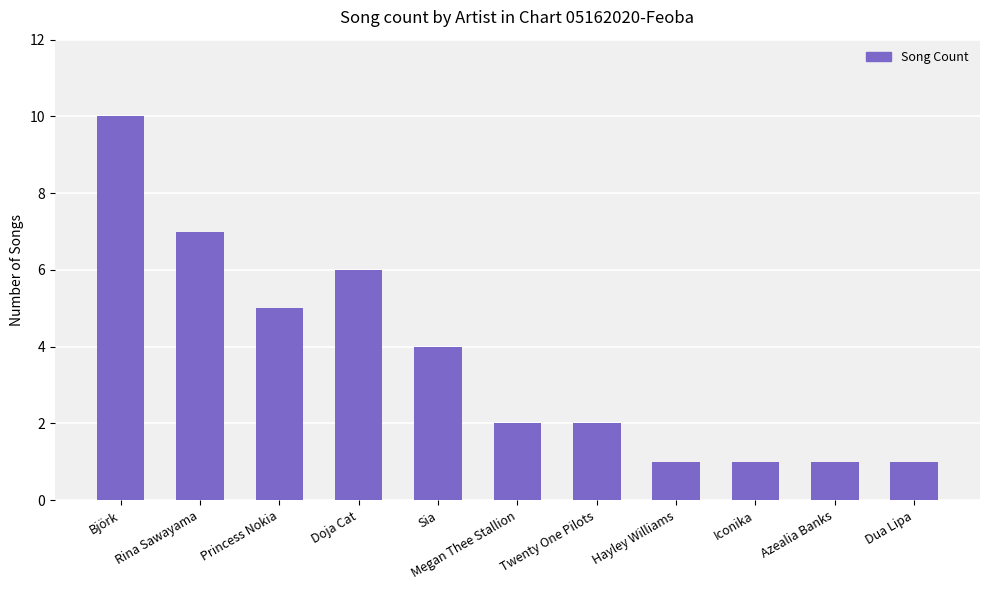

What is the label of the 4th bar from the right?

Hayley Williams